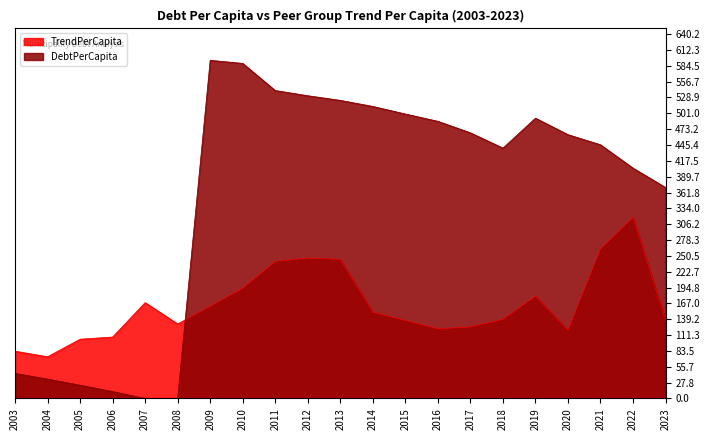

Does the chart display data point markers on the line(s)?

No